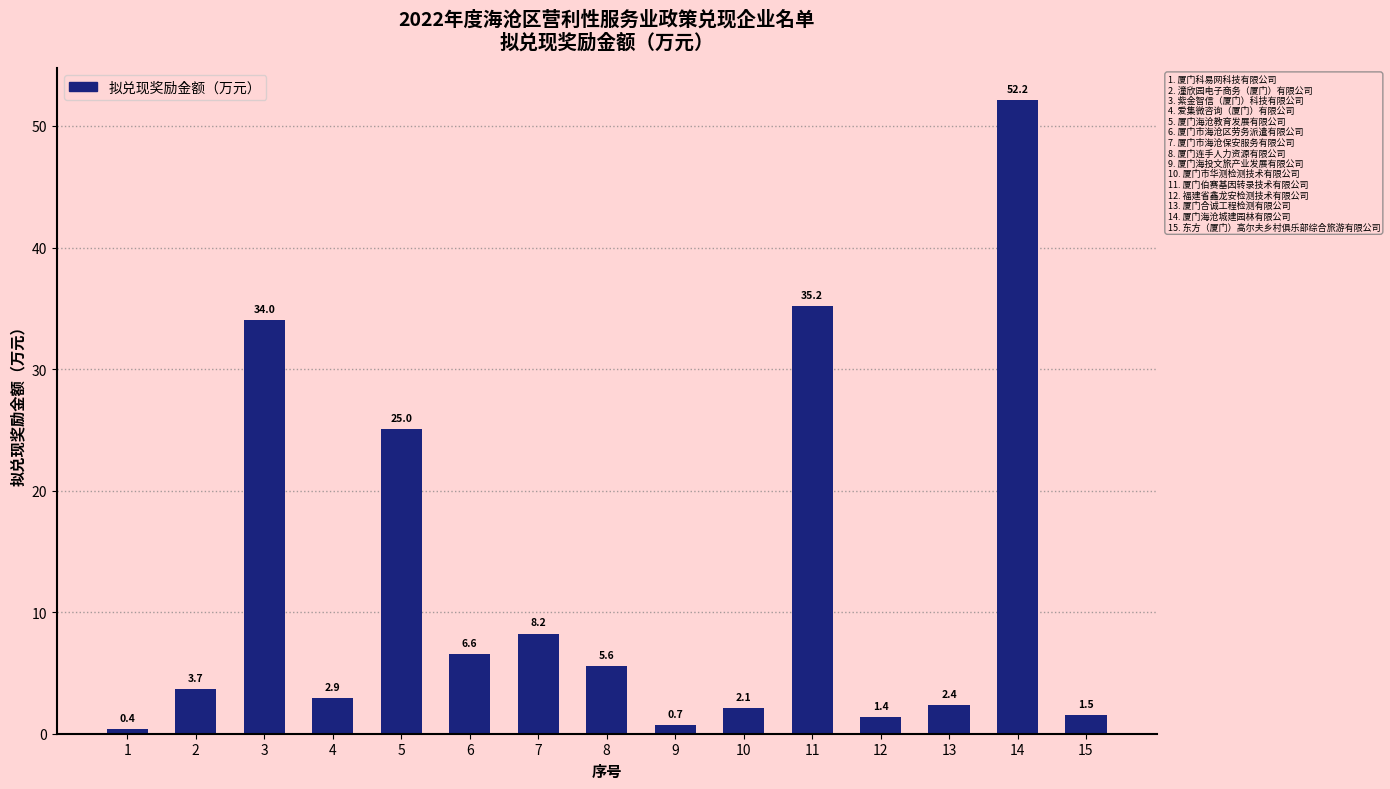

List the labels in order of value, largest first.

14, 11, 3, 5, 7, 6, 8, 2, 4, 13, 10, 15, 12, 9, 1